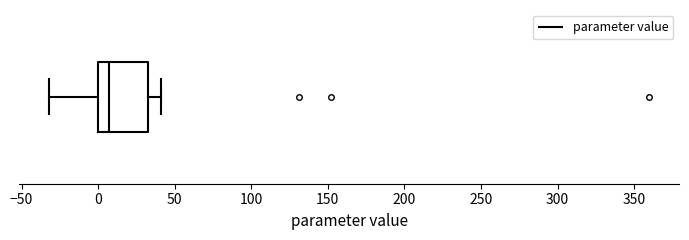

Transcribe this box plot: give where the median line is, the range the box spans, and where the two whiskers end, as read against the x-axis. The values are not printed on the chart, so give them approximately, as read against the axis.

median 5, box 0 to 30, whiskers -30 to 40